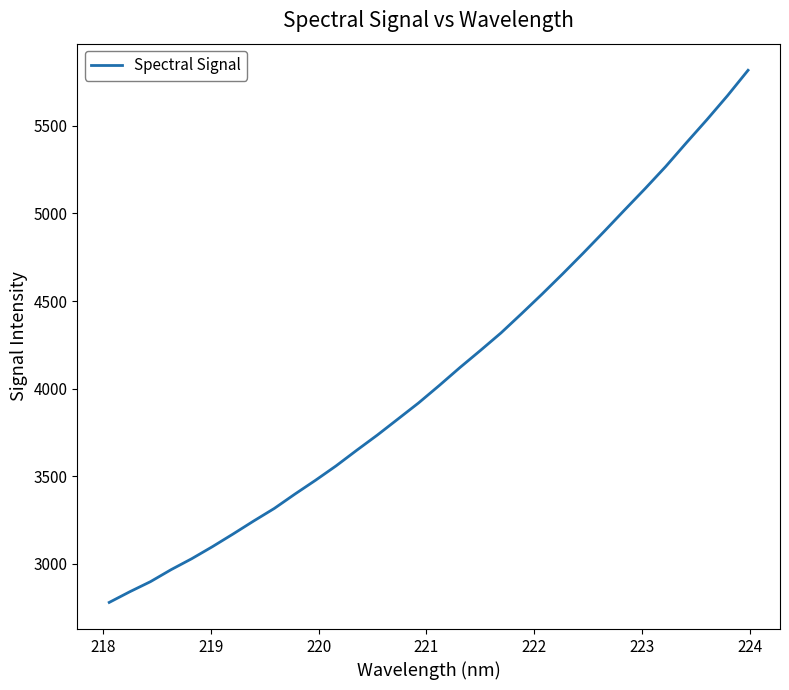

What is the difference between the maximum and minimum values?

3037.5